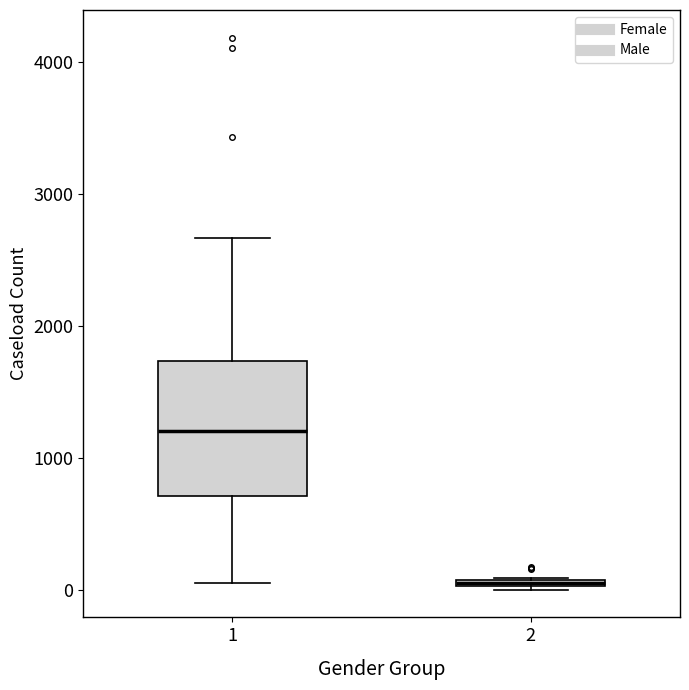

Where is the lower edge of the box at x = 2 on the y-axis? The values are not printed on the chart, so give them approximately, as read against the axis.

0